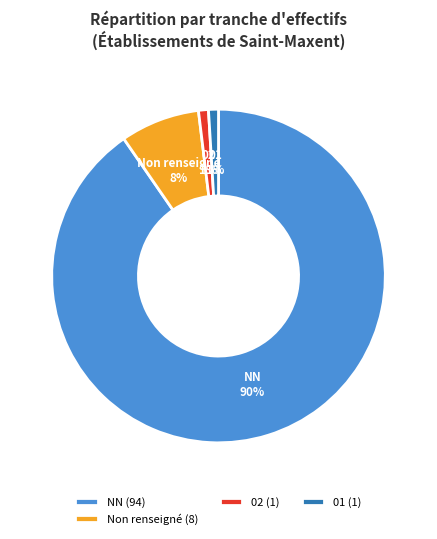

Is the sum of Non renseigné and 02 greater than half?

No